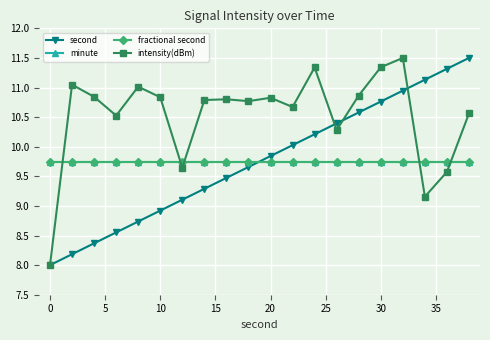

True or false: minute and intensity(dBm) intersect in this chart.

True